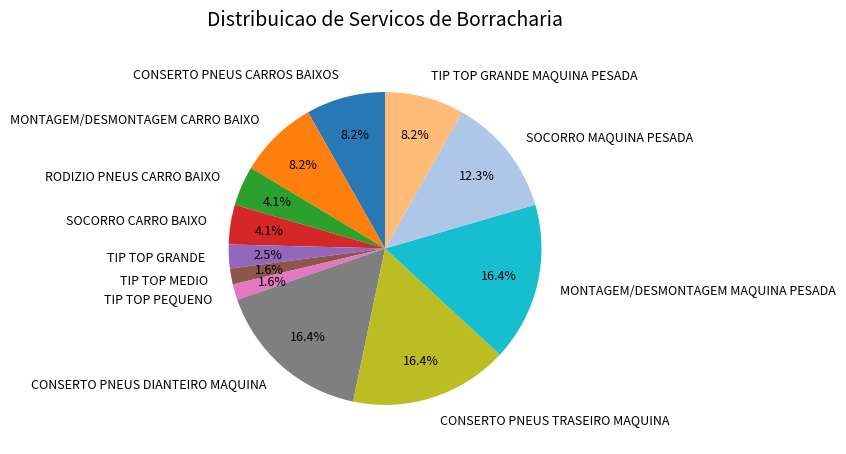

Between MONTAGEM/DESMONTAGEM MAQUINA PESADA and SOCORRO MAQUINA PESADA, which is larger?

MONTAGEM/DESMONTAGEM MAQUINA PESADA